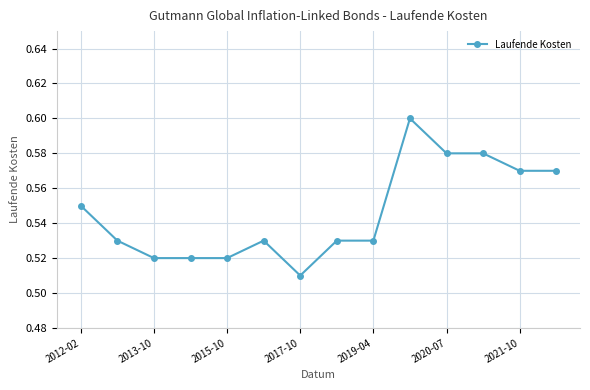

Does the chart have visible grid lines?

Yes